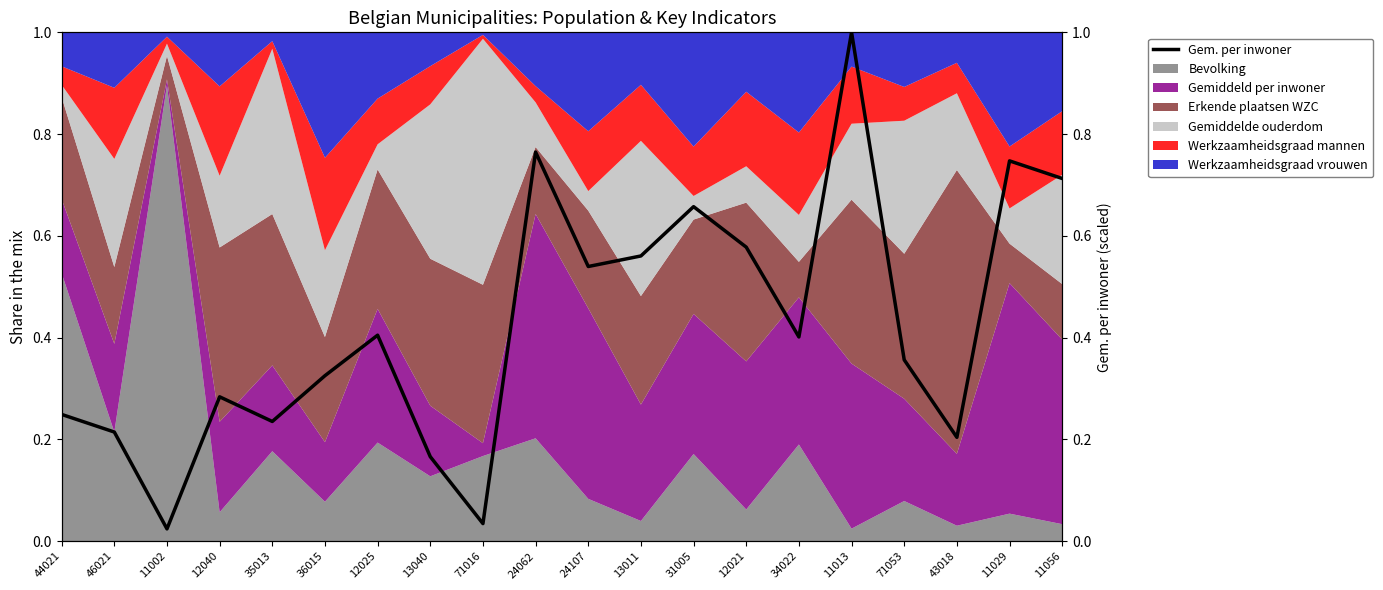

How many interior local valleys (lower than both neighbors) does the data have?

6